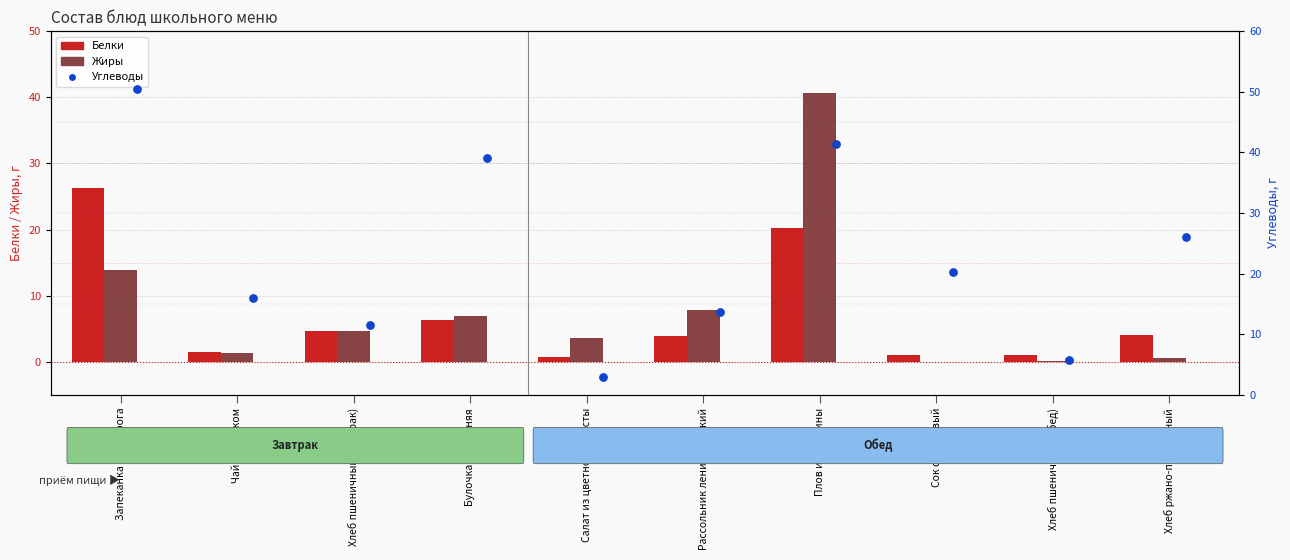

Which series has the largest Y range (max minus min)?

Углеводы